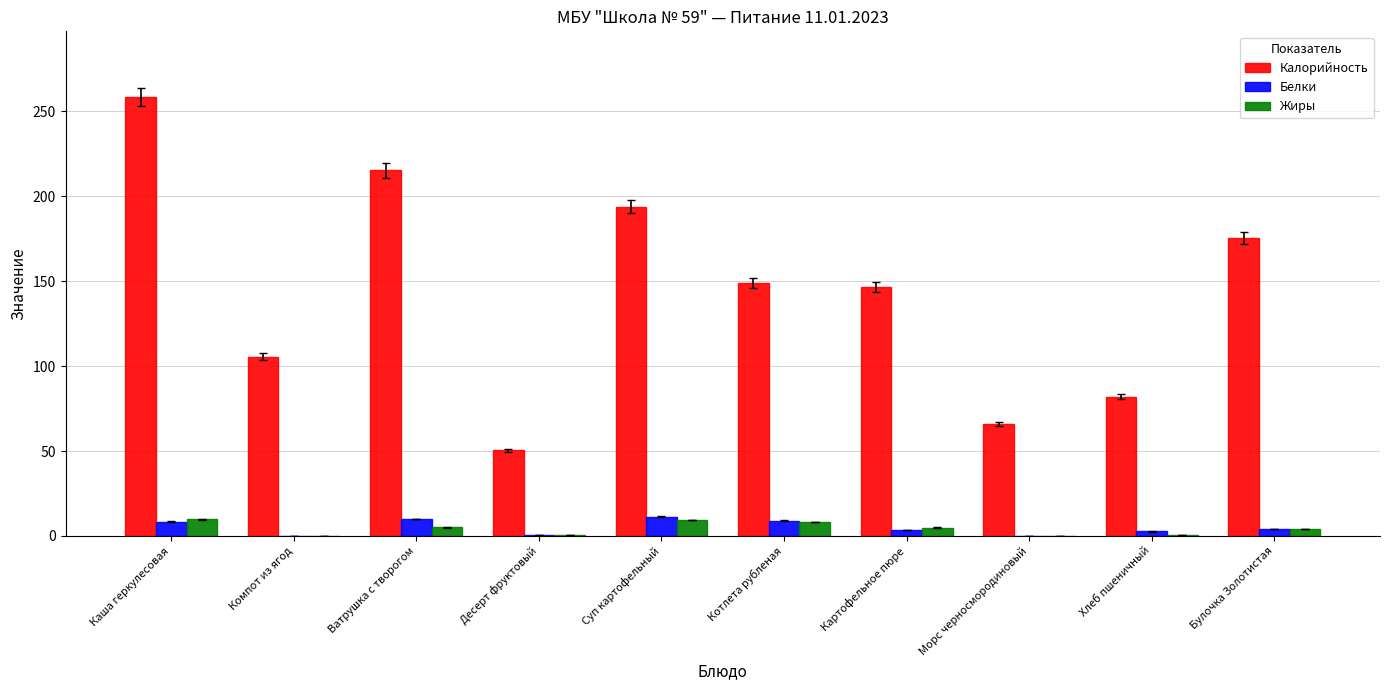

What is the sum of all Калорийность values?

1441.4